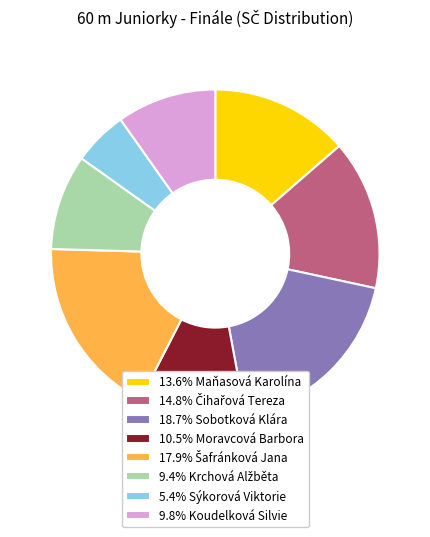

What is the ratio of the value at 13.6% Maňasová Karolína to the value at 9.8% Koudelková Silvie?

1.4